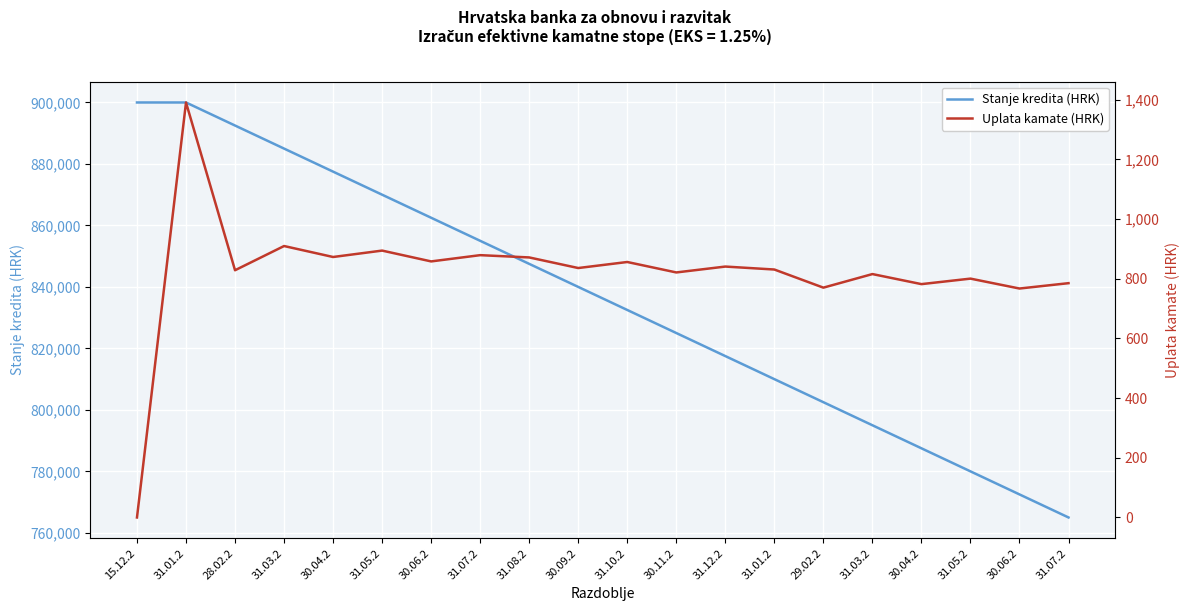

At which label is Uplata kamate (HRK) closest to 695?

30.06.2